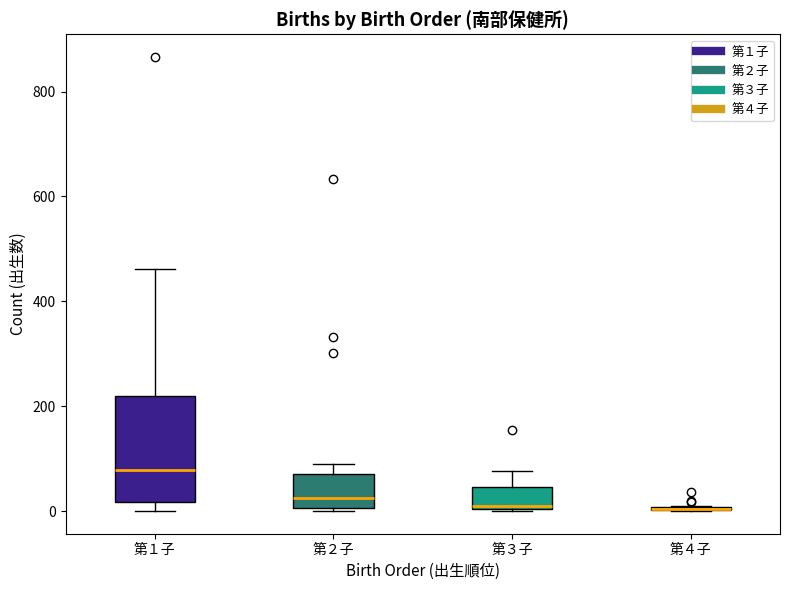

Reading left to right, transcribe this box plot: for each box, give where its median line is, the range the box spans, and where its two whiskers end, as read against the y-axis. The values are not printed on the chart, so give them approximately, as read against the axis.

第１子: median 80, box 20 to 220, whiskers 0 to 460
第２子: median 20, box 0 to 80, whiskers 0 to 80 (just above the box's upper edge)
第３子: median 20, box 0 to 40, whiskers 0 to 80
第４子: box collapsed to a line at 0, whiskers 0 to 20